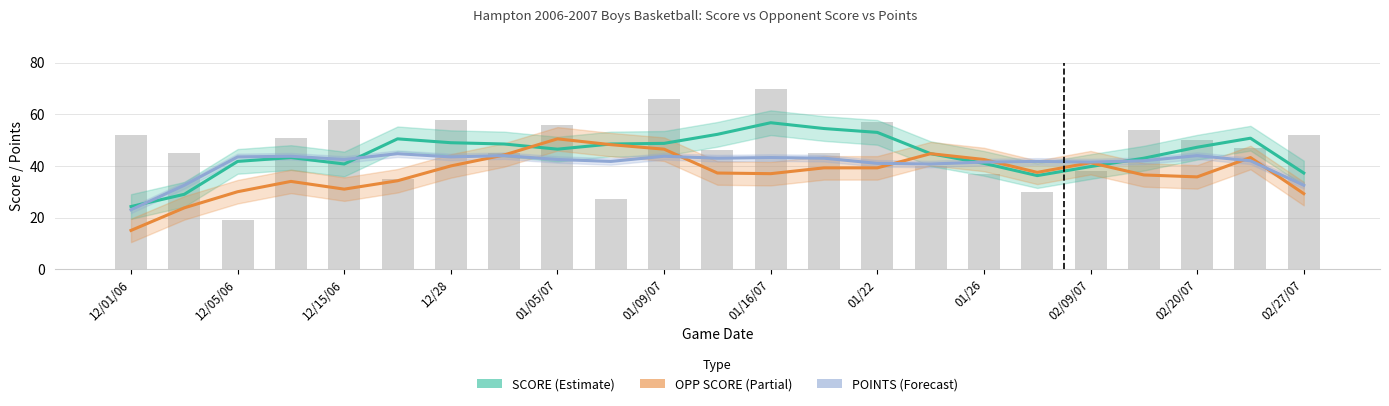

The value of POINTS at 01/05/07 is 71.7. True or false?

False